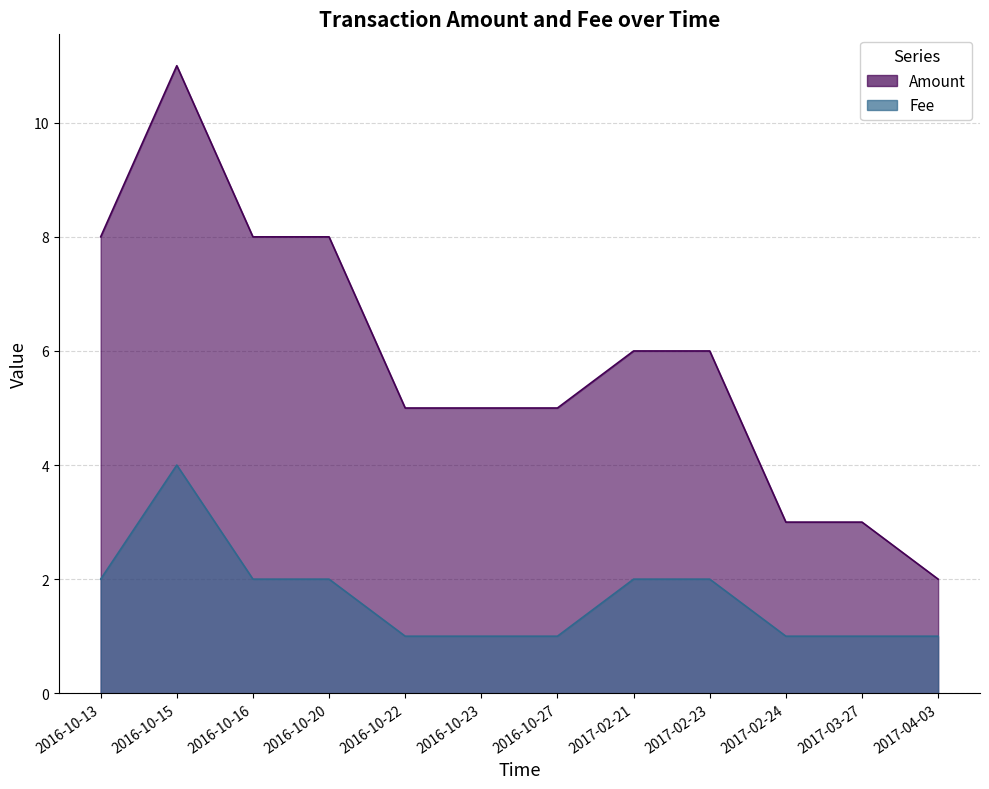

What is the sum of the Amount values at 2017-04-03 and 2016-10-22?

7